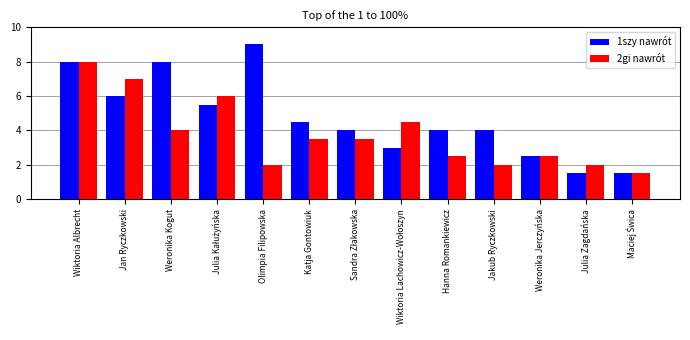

Which series has the widest spread of values?

1szy nawrót